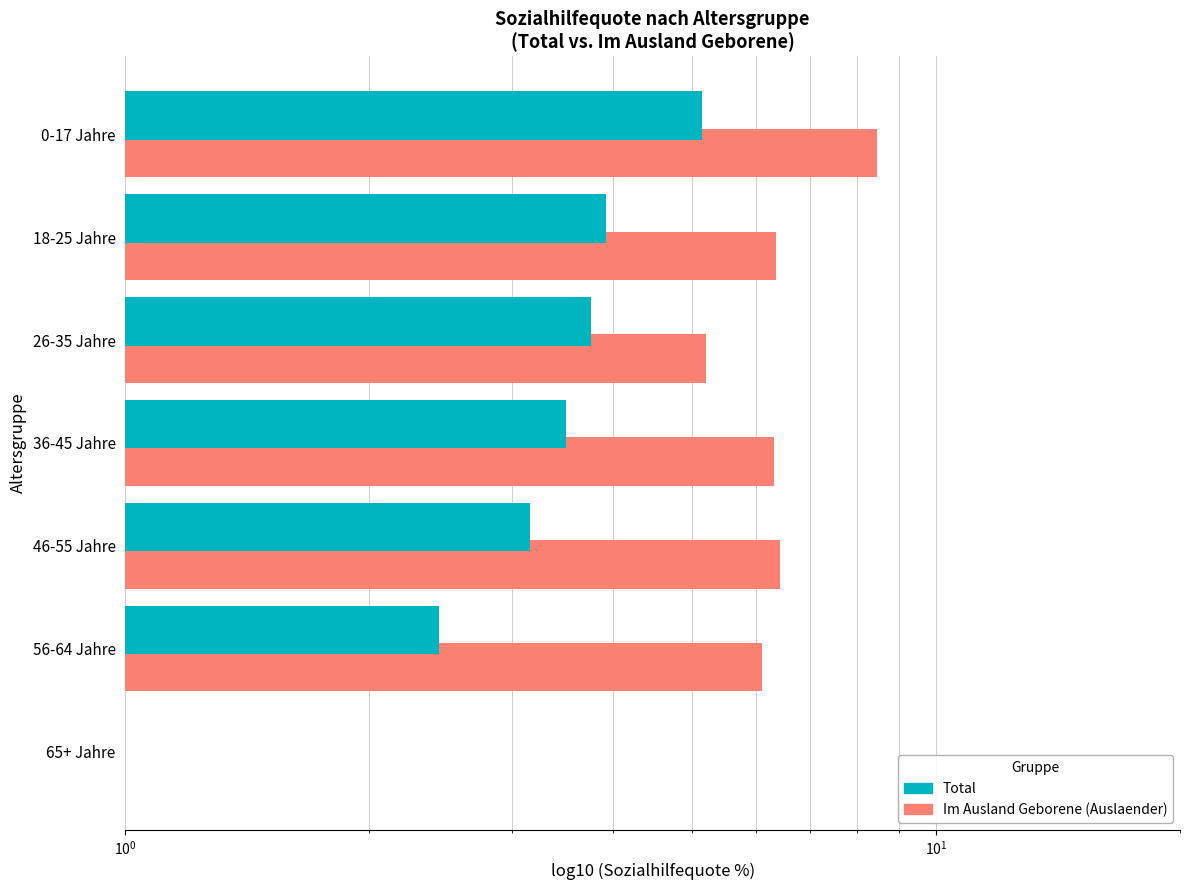

How many values in the Total series exceed 3?

5